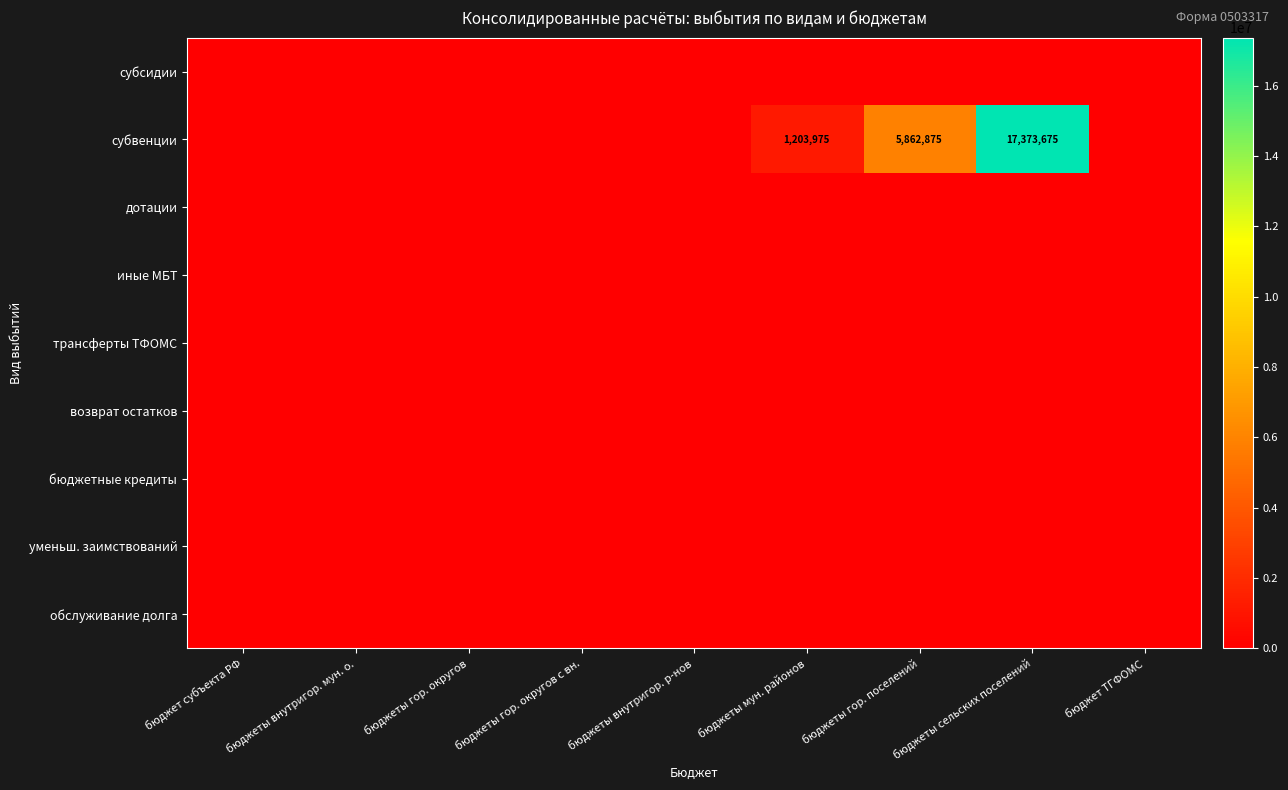

At how many categories does at least one series exceed 3991888?

2